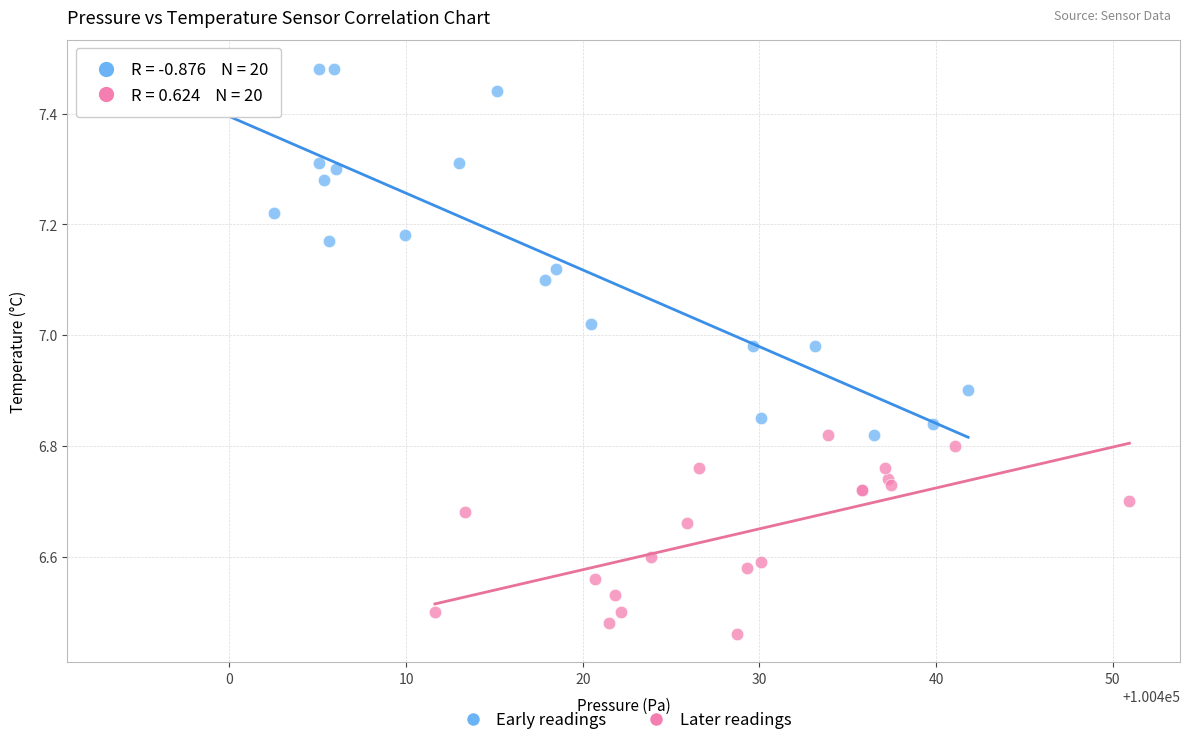

Which series contains the lowest Y value?

Later readings